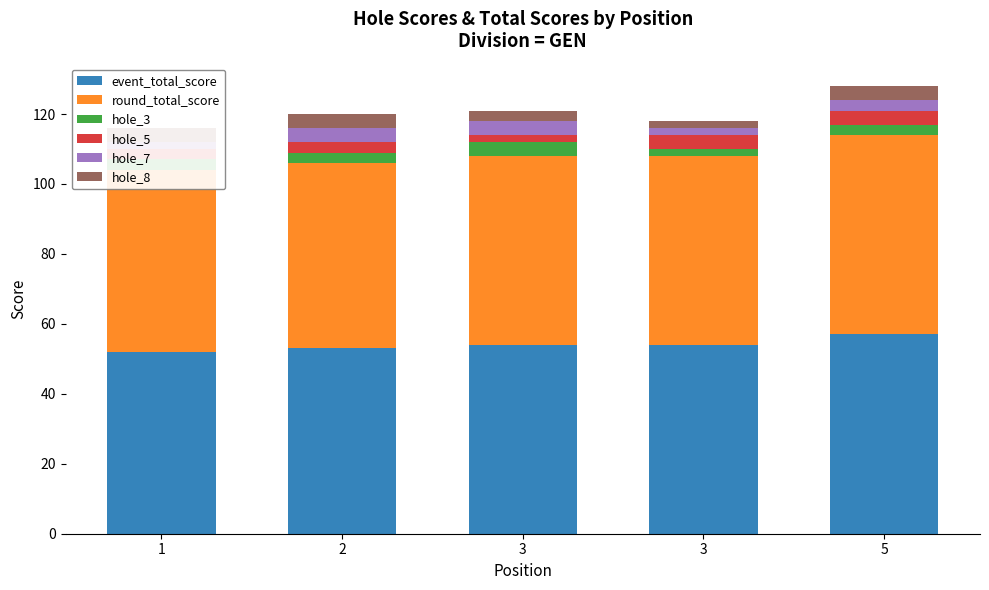

What is the sum of the hole_7 values at 3 and 3?

6